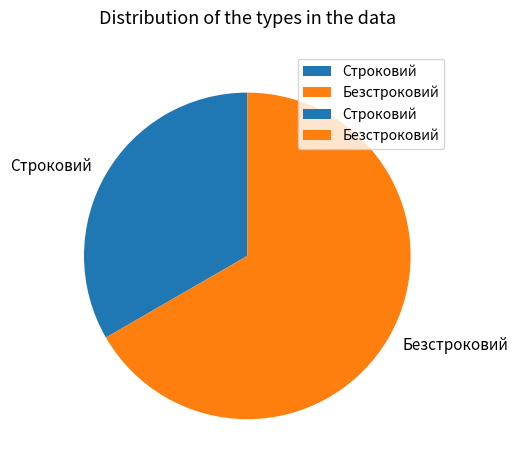

Is it true that Безстроковий is 67% of the pie?

True